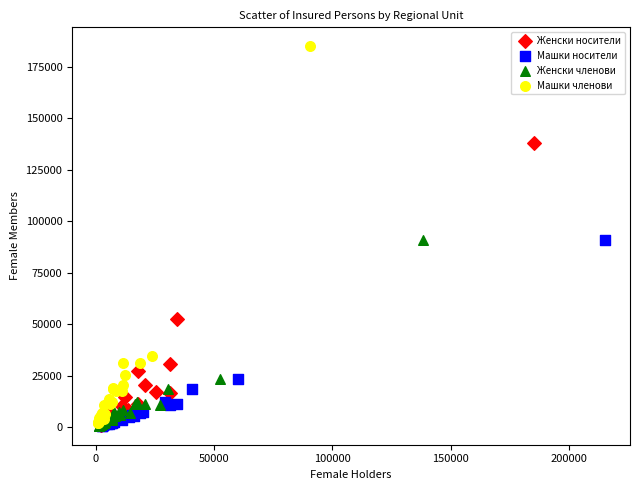

Which series has the largest Y range (max minus min)?

Машки членови